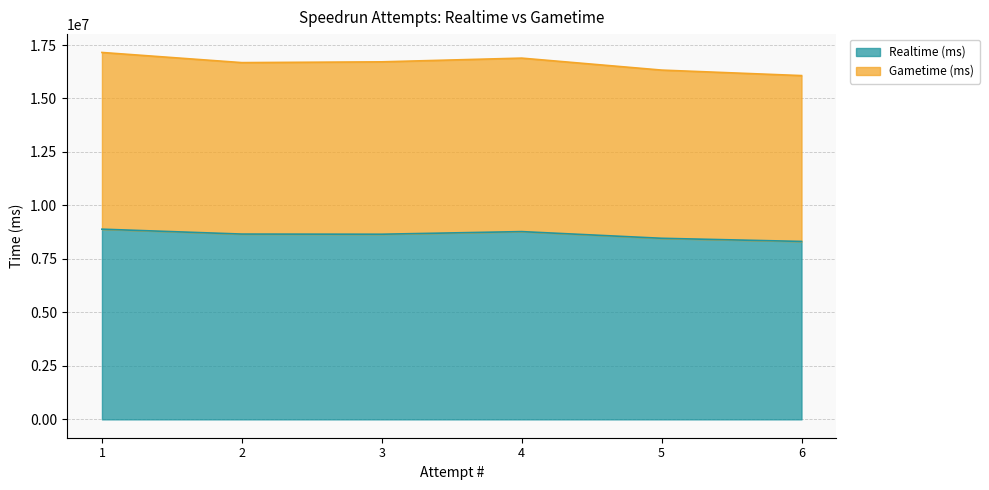

Which series has the widest spread of values?

Gametime (ms)